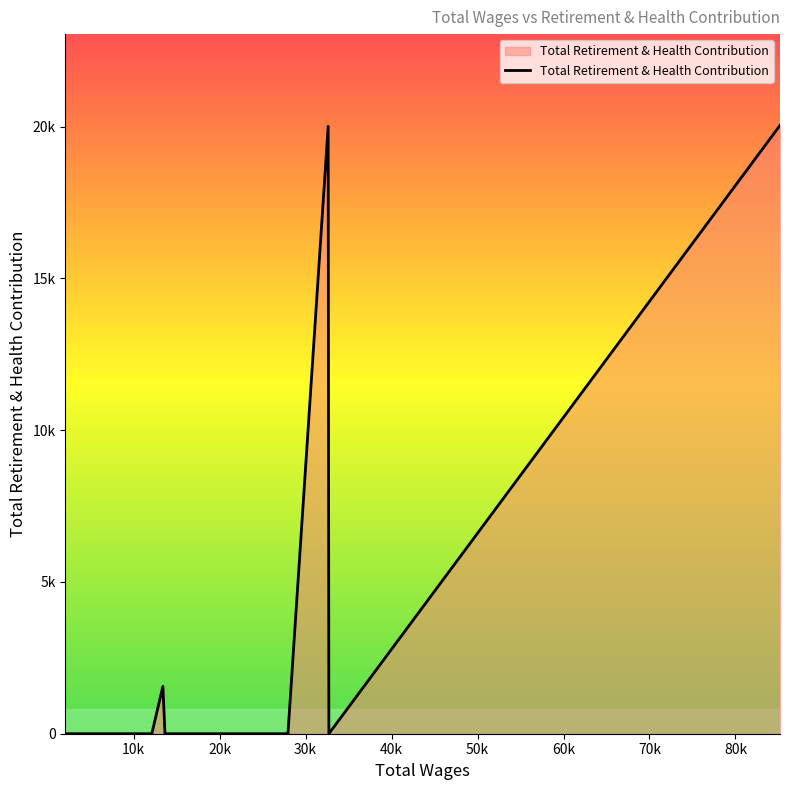

Does the chart display data point markers on the line(s)?

No